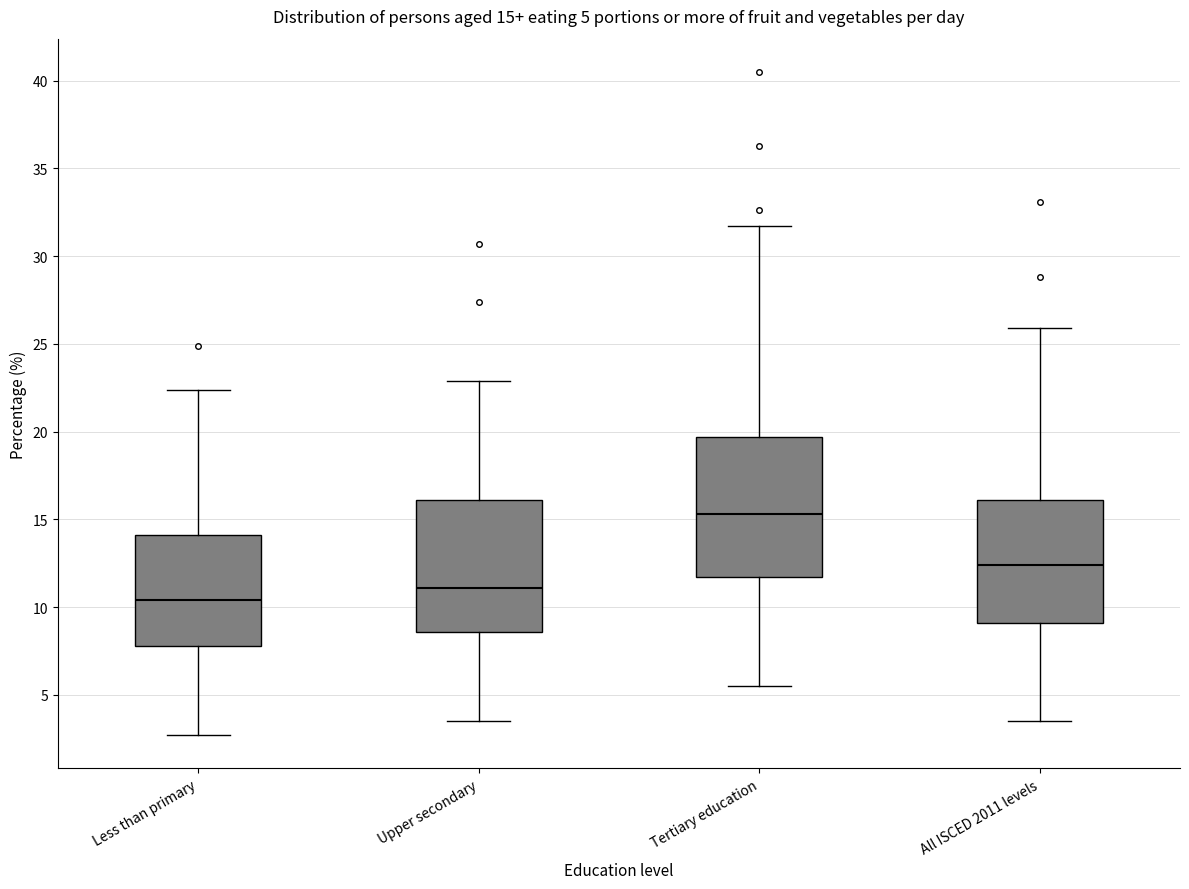

Which box has the lowest median line?

Less than primary